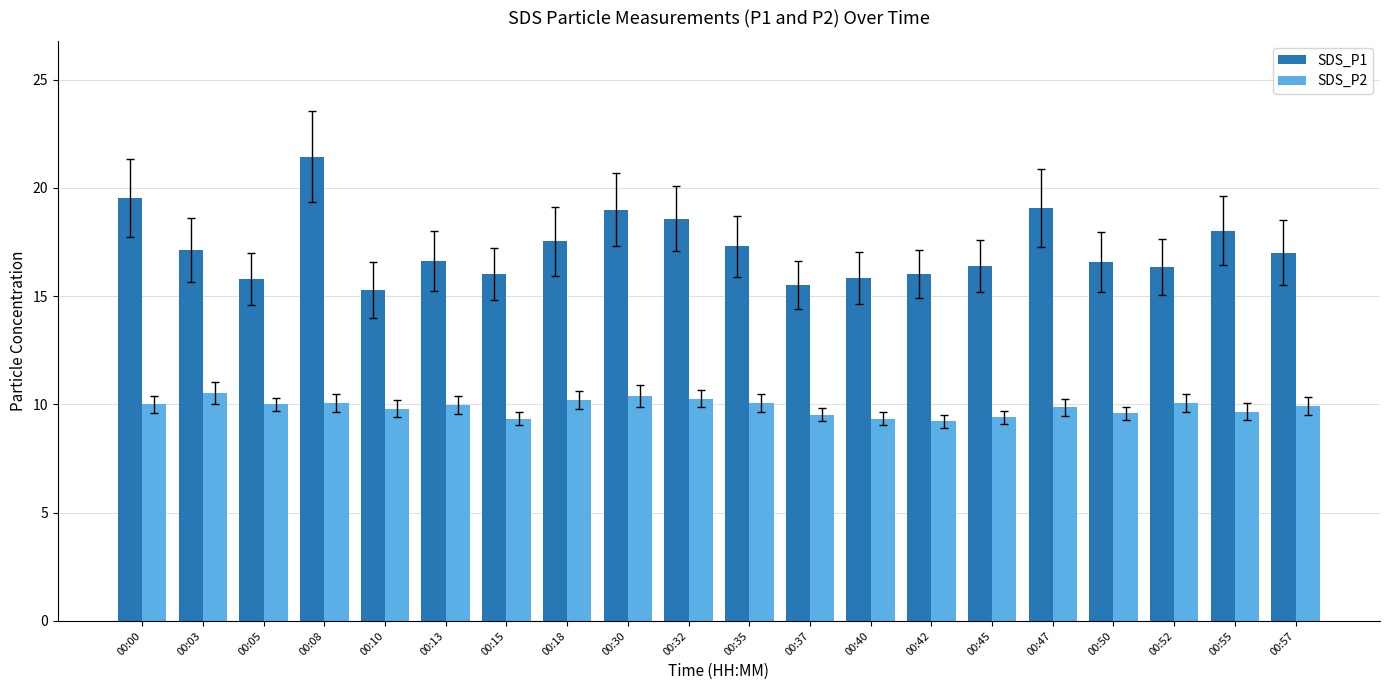

How many groups of bars are there?

20